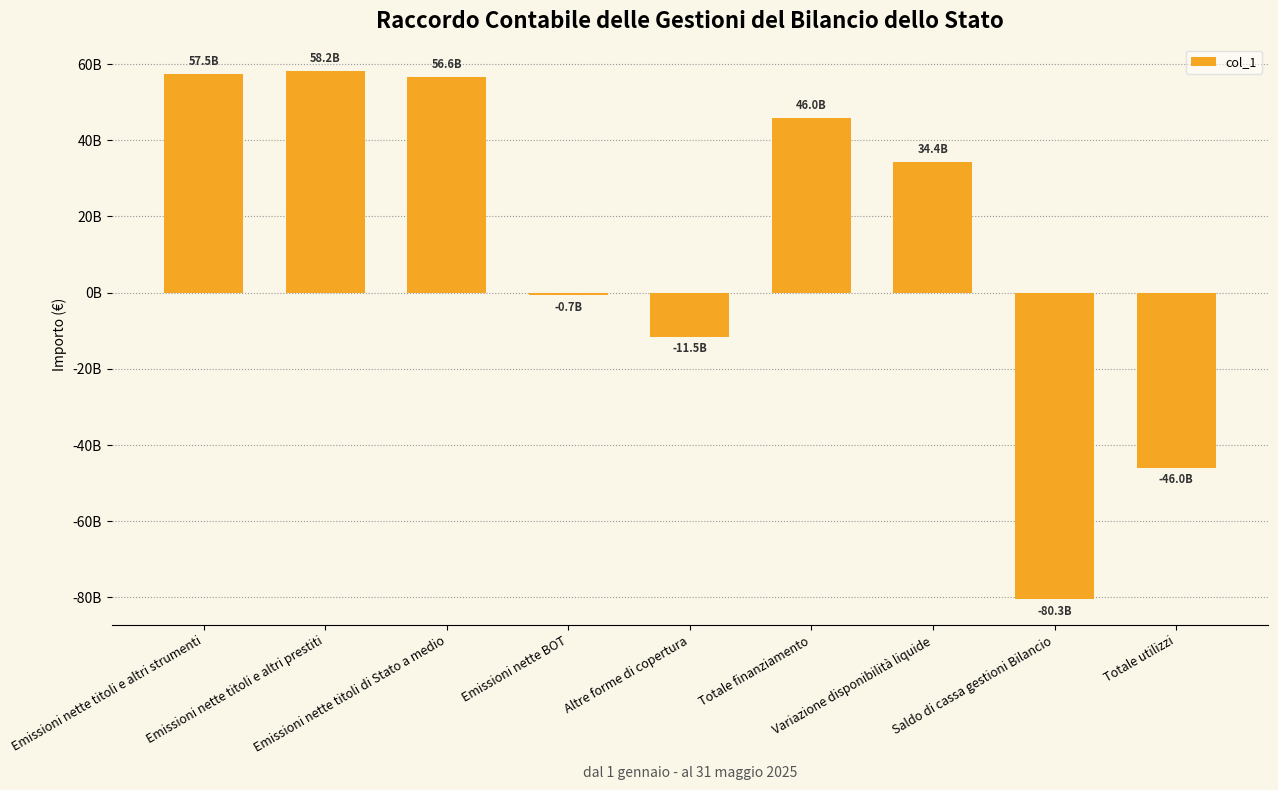

What is the maximum value shown in the chart?

58167701669.4